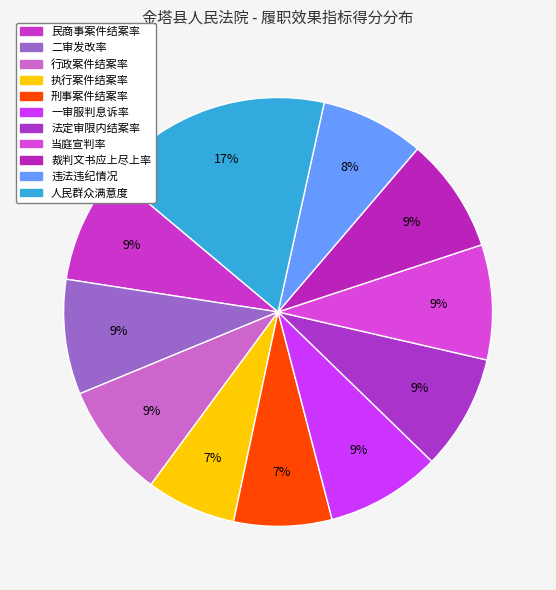

What percentage is the 当庭宣判率 slice, to the nearest percent?

9%